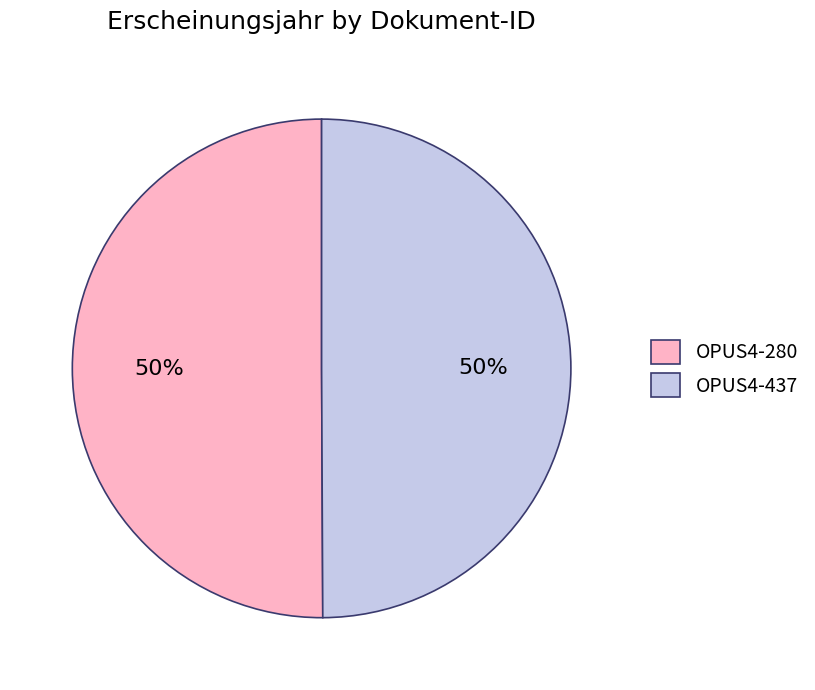

To the nearest percent, what is the combined percentage of OPUS4-437 and OPUS4-280?

100%